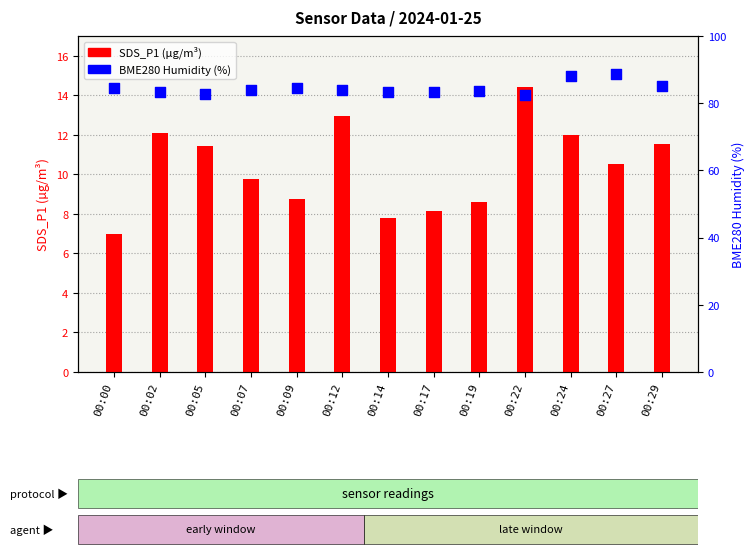

At how many categories does at least one series exceed 18?

13